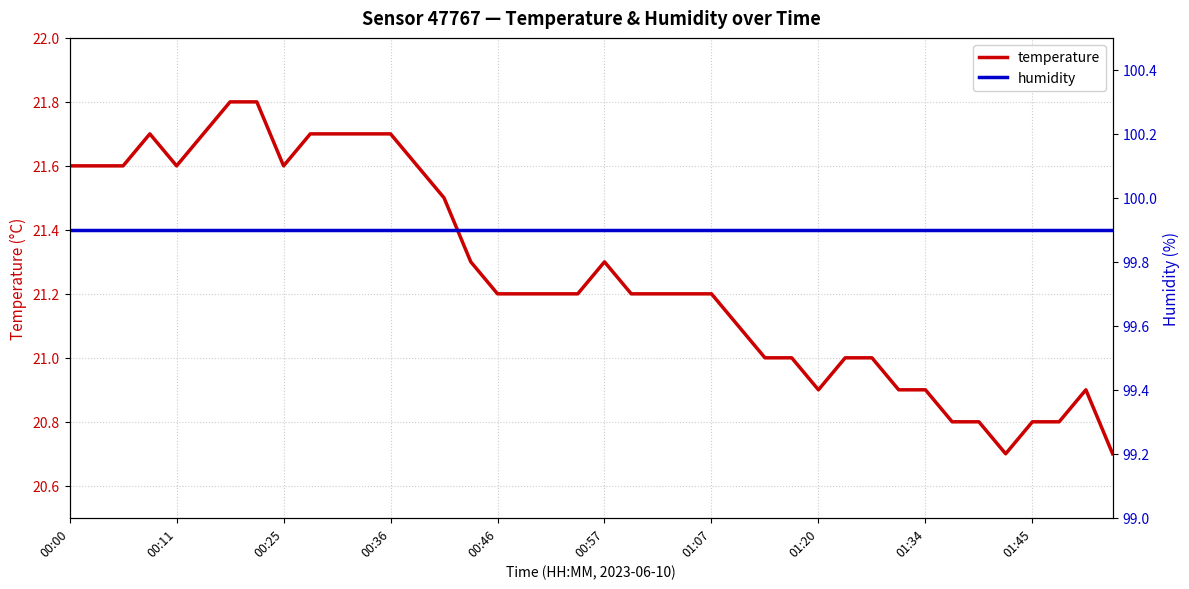

The value of temperature at 39 is 20.7. True or false?

True